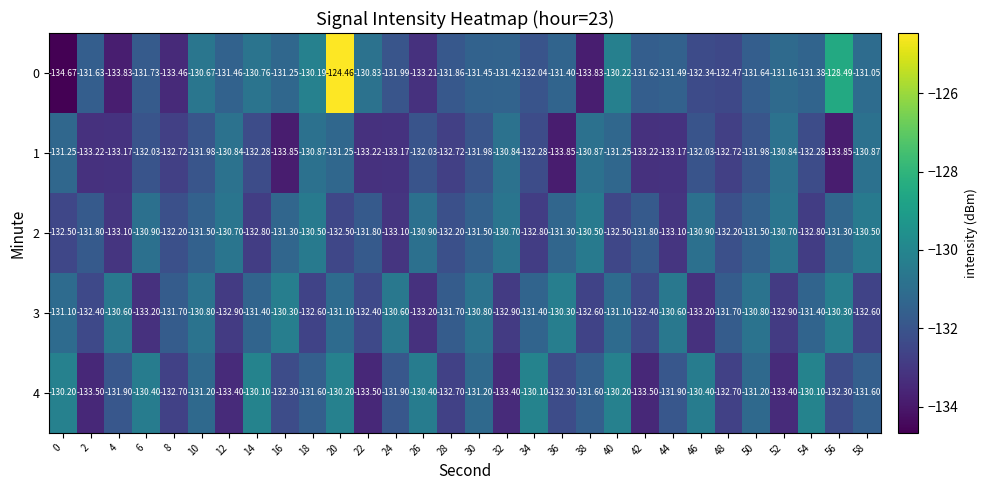

Is the value of 0 at 44 greater than the value of 3 at 12?

Yes